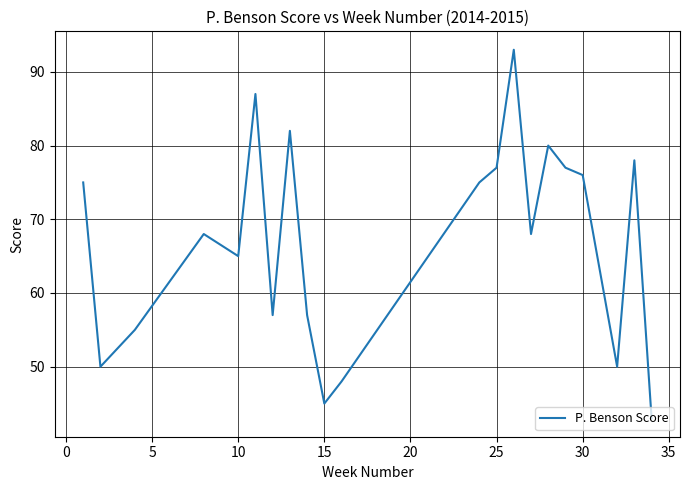

What is the difference between the maximum and minimum values?

50